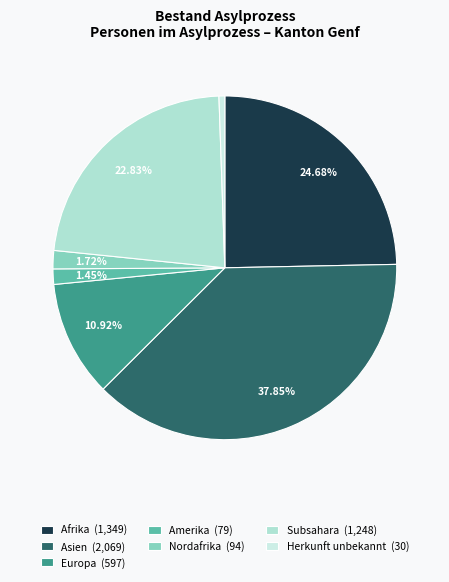

To the nearest percent, what percentage of the pie is Asien?

38%